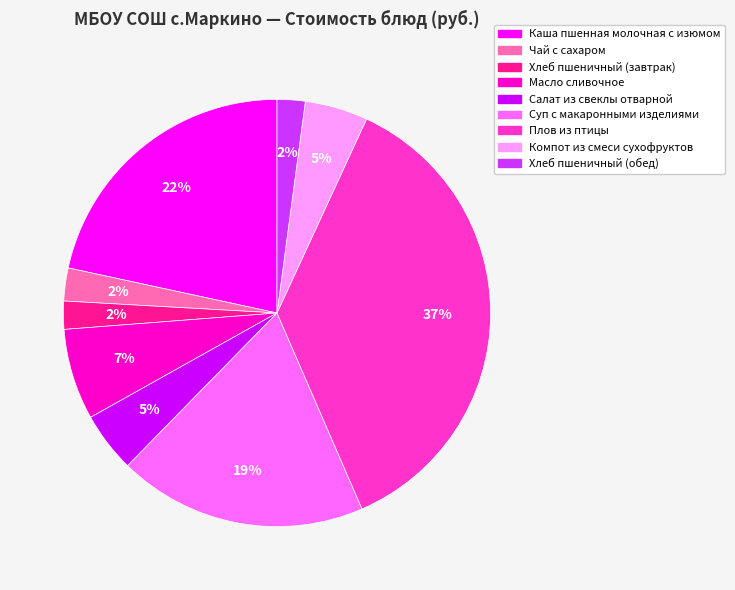

What percentage is the Суп с макаронными изделиями slice, to the nearest percent?

19%